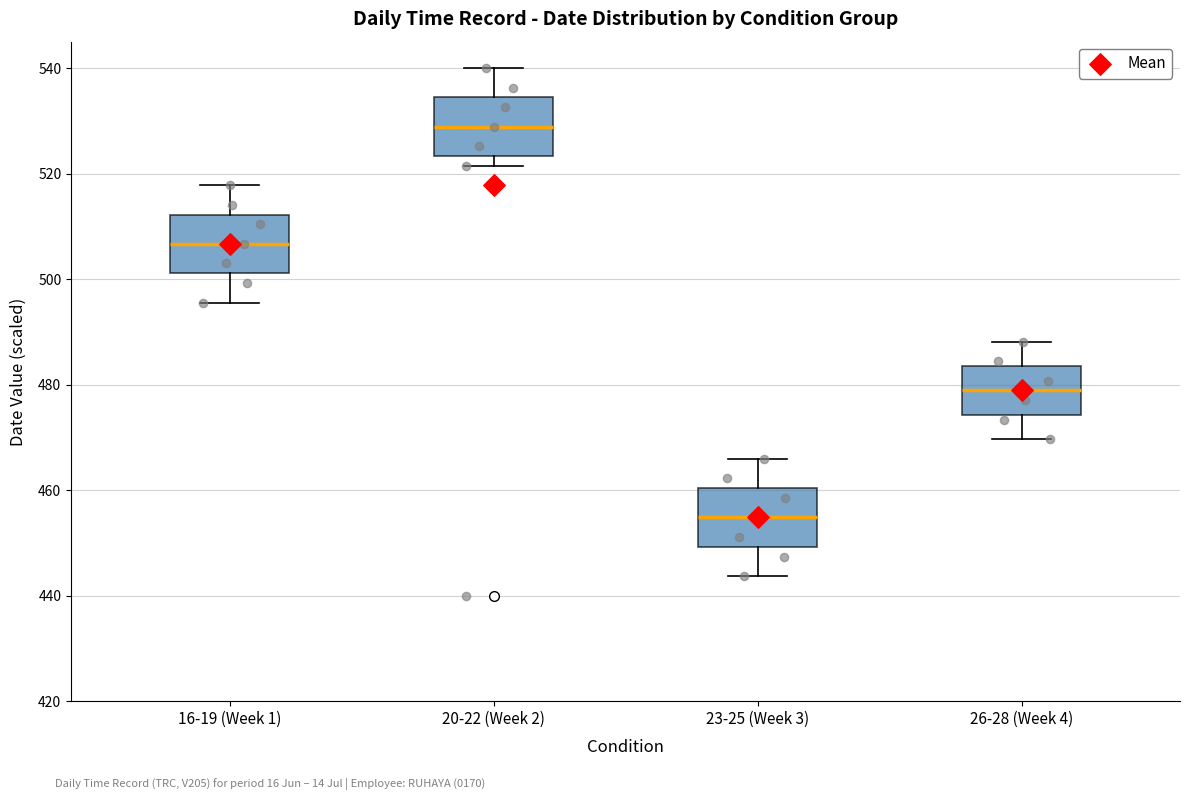

Where does the upper whisker of the box for 20-22 (Week 2) end on the y-axis? The values are not printed on the chart, so give them approximately, as read against the axis.

540